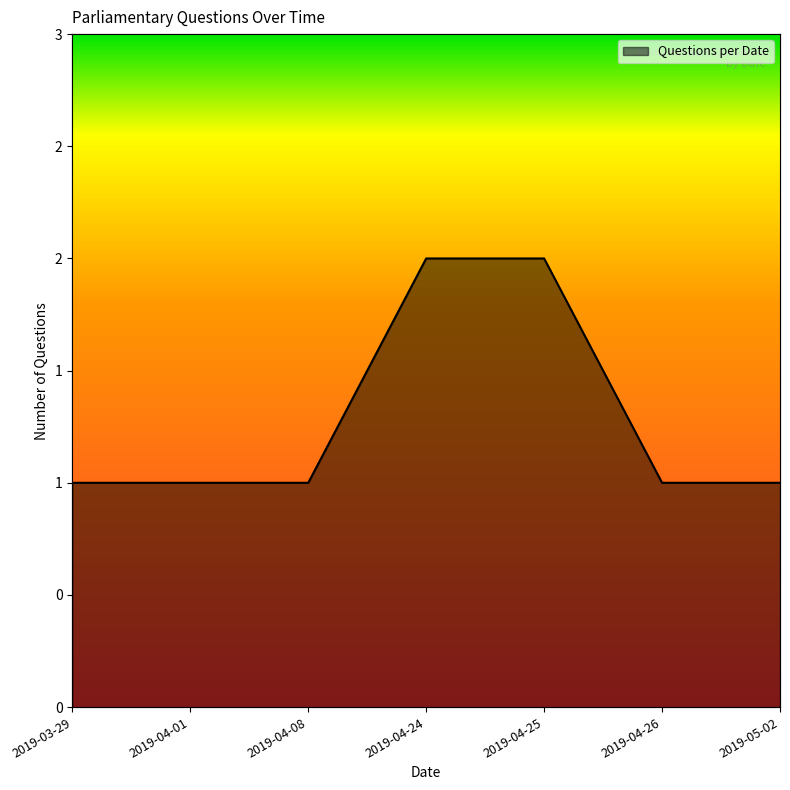

What position from the left is 2019-04-08?

3